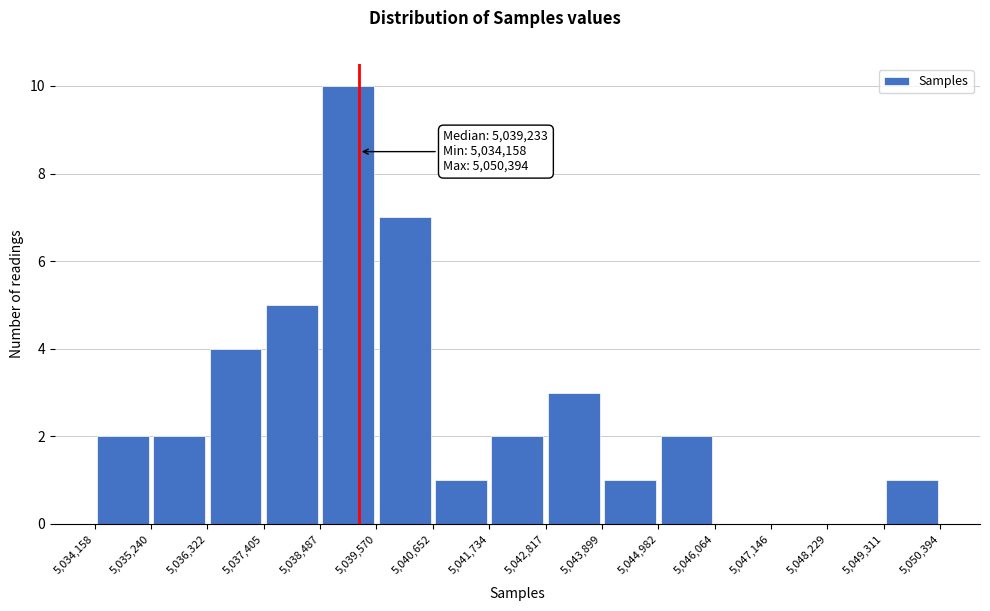

Which range on the x-axis has the tallest bar?

5,038,487 to 5,039,570